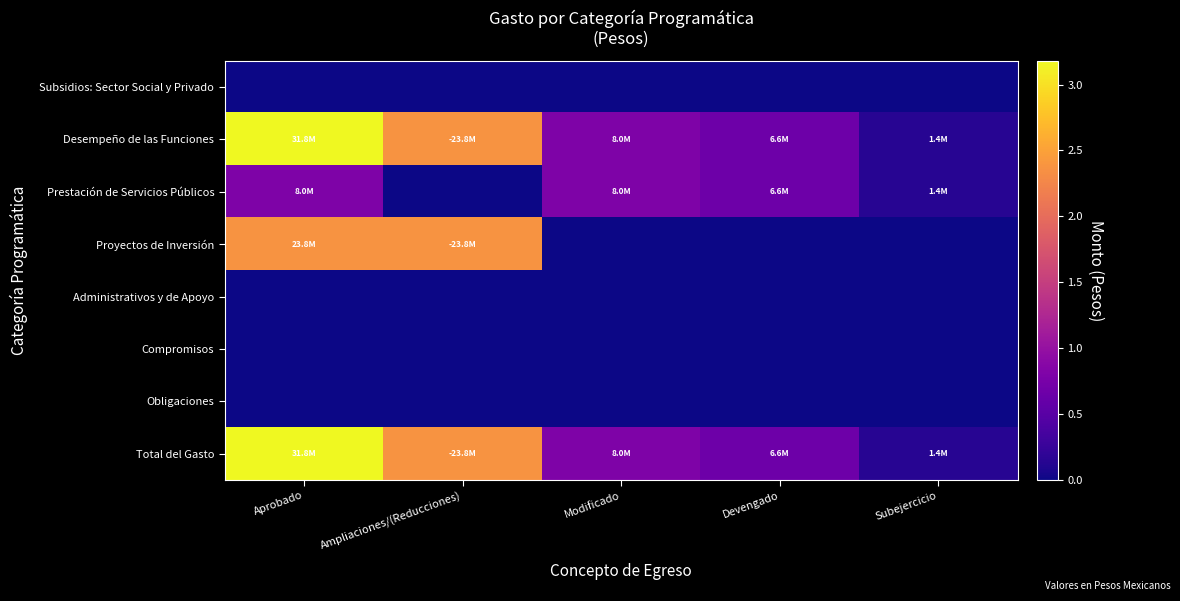

At Aprobado, list the series in order from largest to smallest.

Desempeño de las Funciones, Total del Gasto, Proyectos de Inversión, Prestación de Servicios Públicos, Subsidios: Sector Social y Privado, Administrativos y de Apoyo, Compromisos, Obligaciones